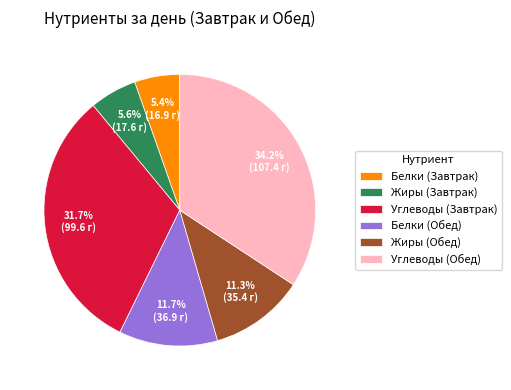

What is the ratio of the value at Углеводы (Завтрак) to the value at Жиры (Завтрак)?

5.7